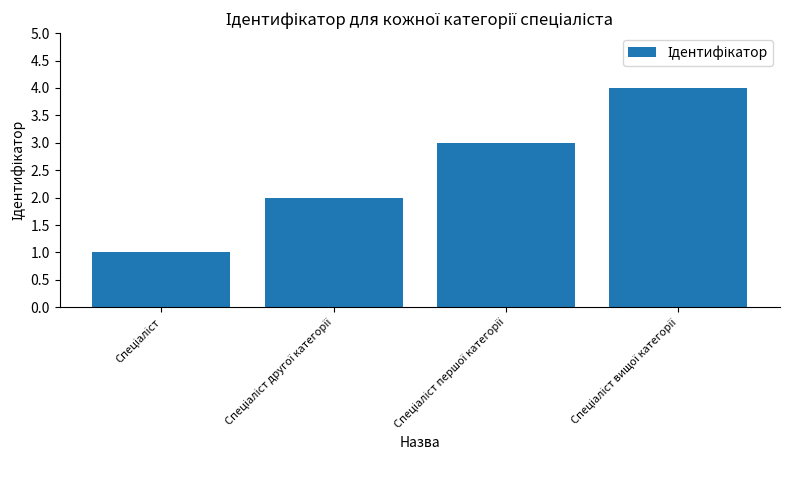

What is the minimum value shown in the chart?

1